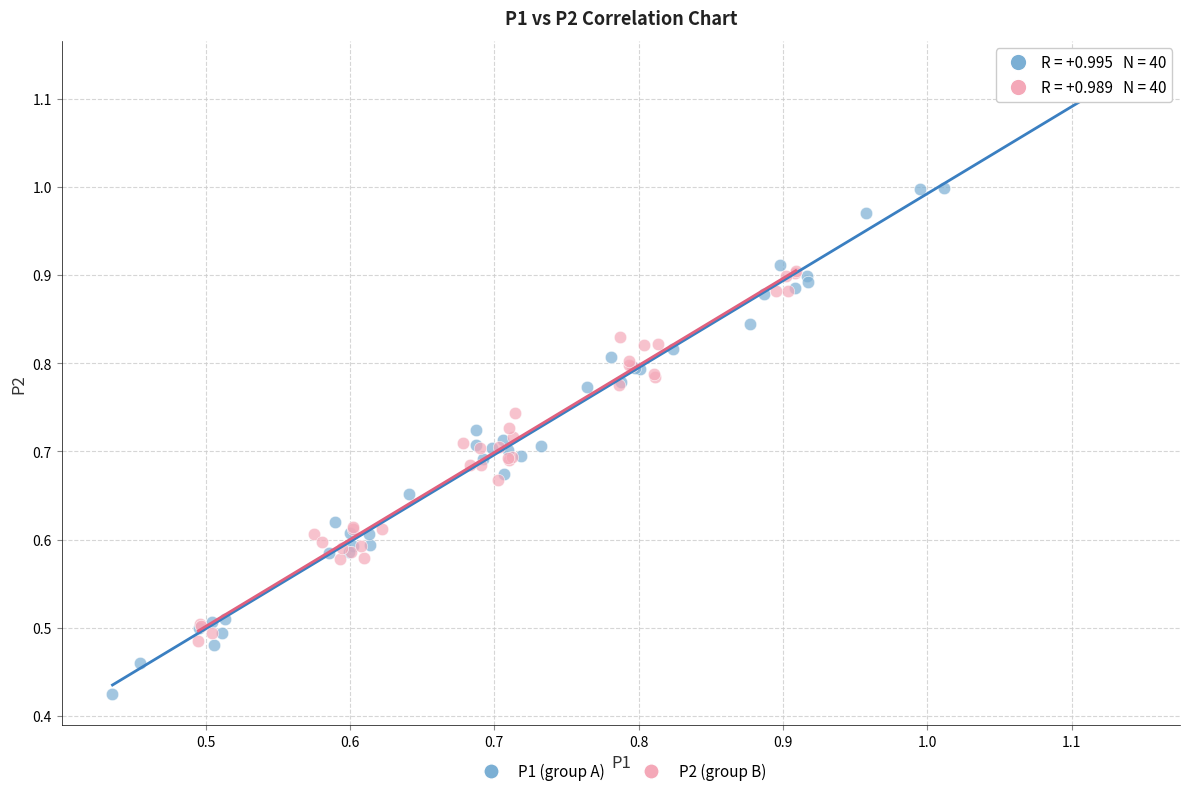

Which series reaches the minimum Y coordinate?

P1 (group A)